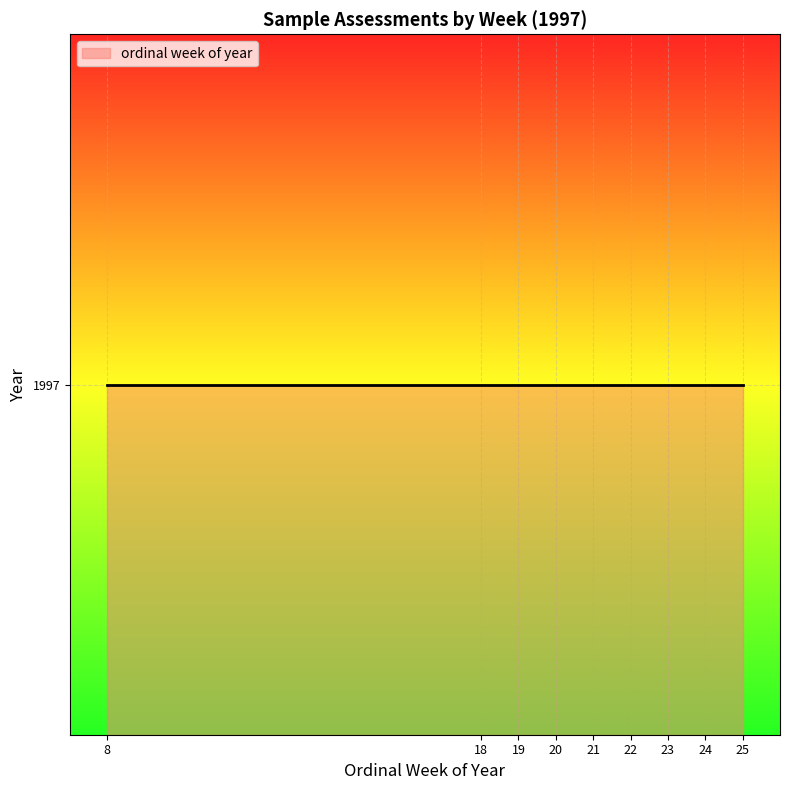

List the labels in order of value, largest first.

25, 24, 23, 22, 21, 20, 19, 18, 8